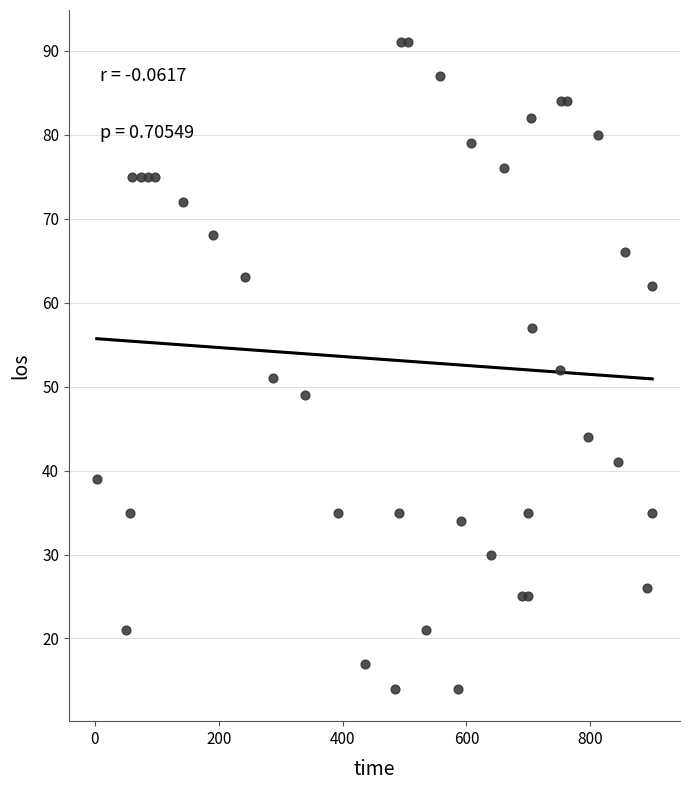

What is the range of Y values (max minus min)?

77